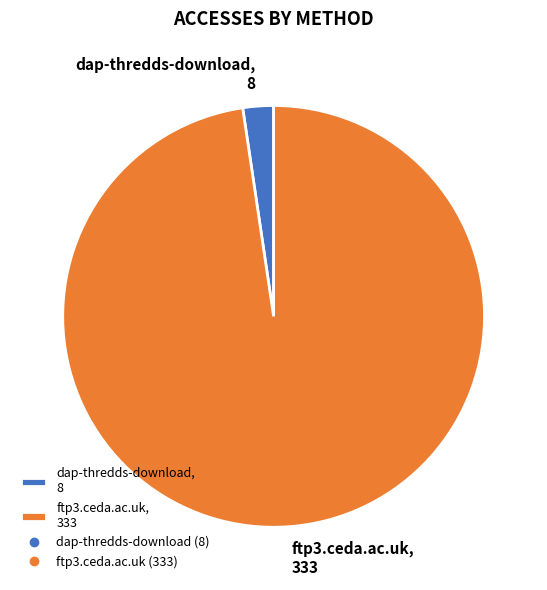

Is dap-thredds-download the majority of the pie?

No